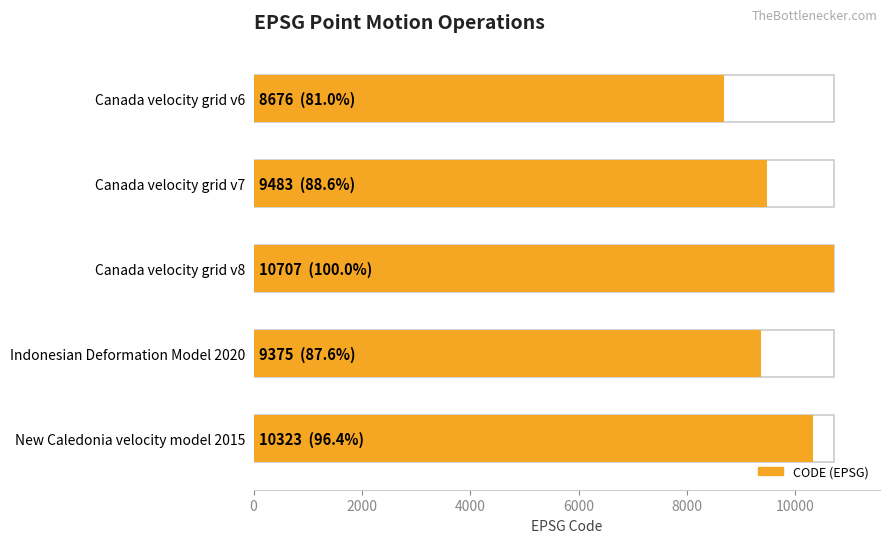

What is the value of the 2nd bar from the left?

9483